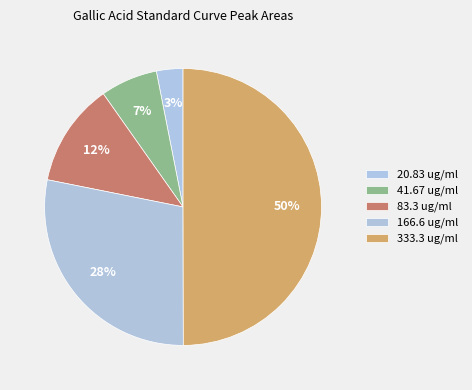

How many slices are in this pie chart?

5